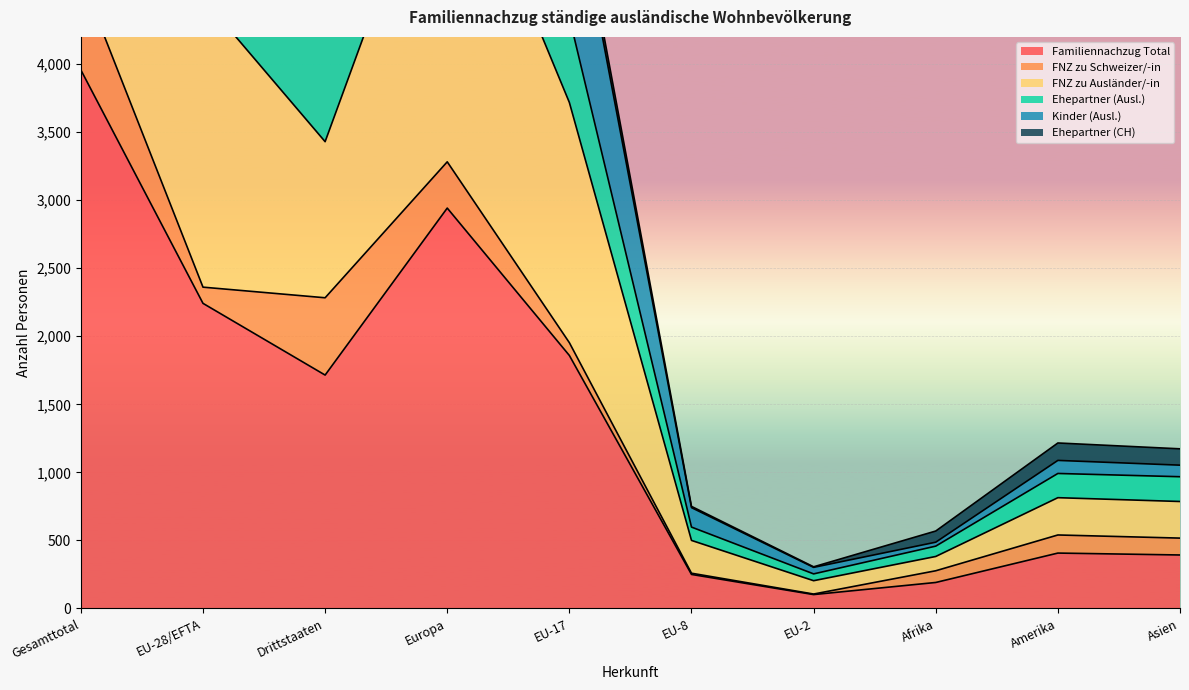

Which has a higher value, Europa or EU-2?

Europa